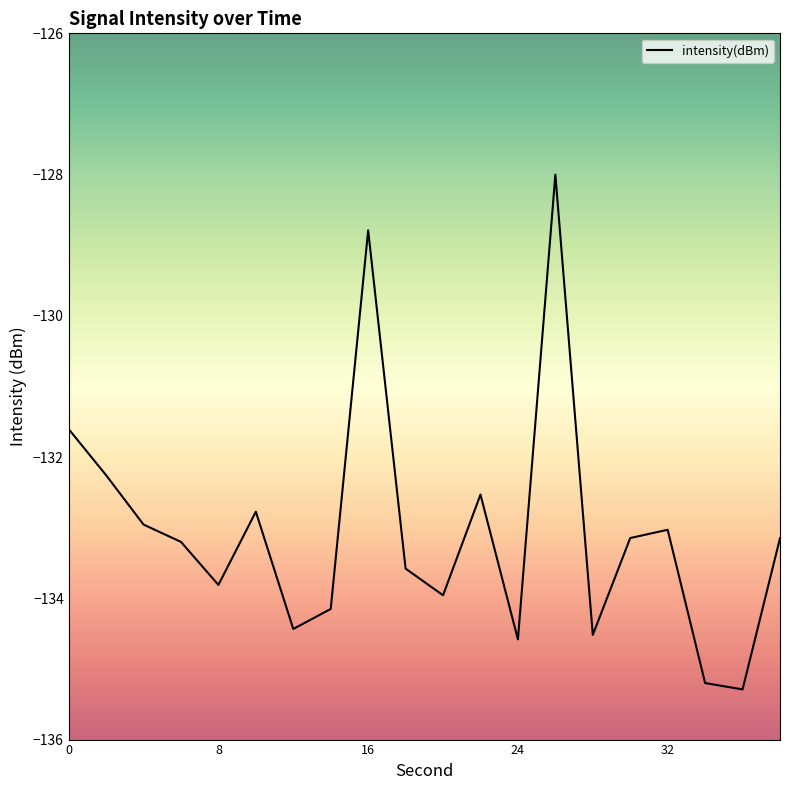

What is the difference between the maximum and minimum values?

7.3